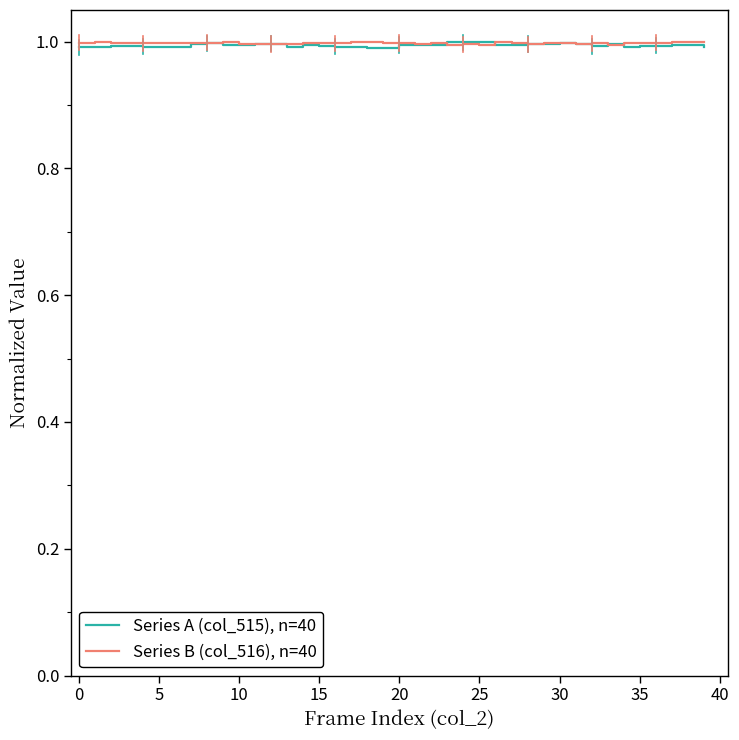

What is the maximum value for Series B (col_516), n=40?

1.0